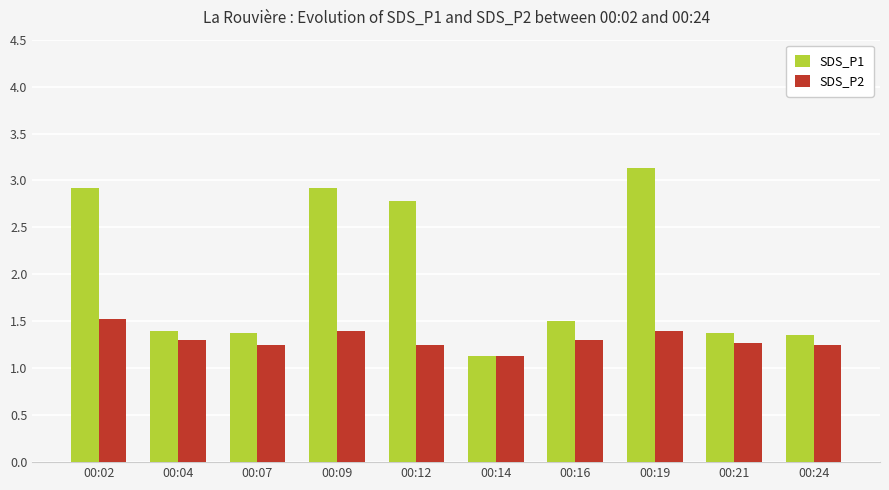

At which label is SDS_P2 closest to 1?

00:14